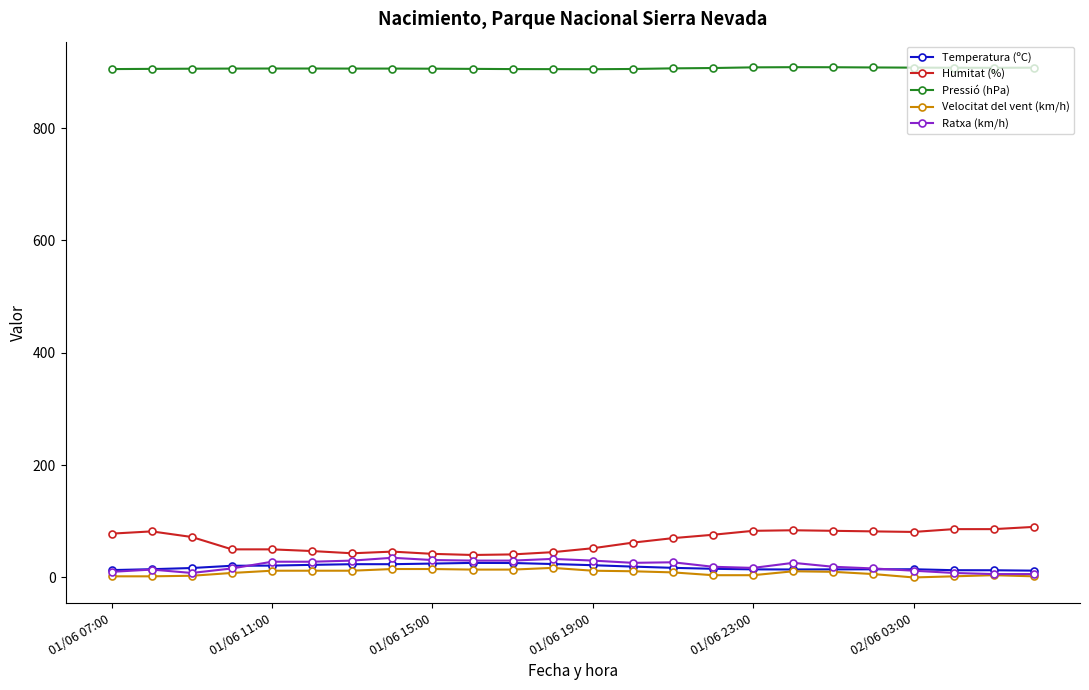

At how many categories does at least one series exceed 742?

24